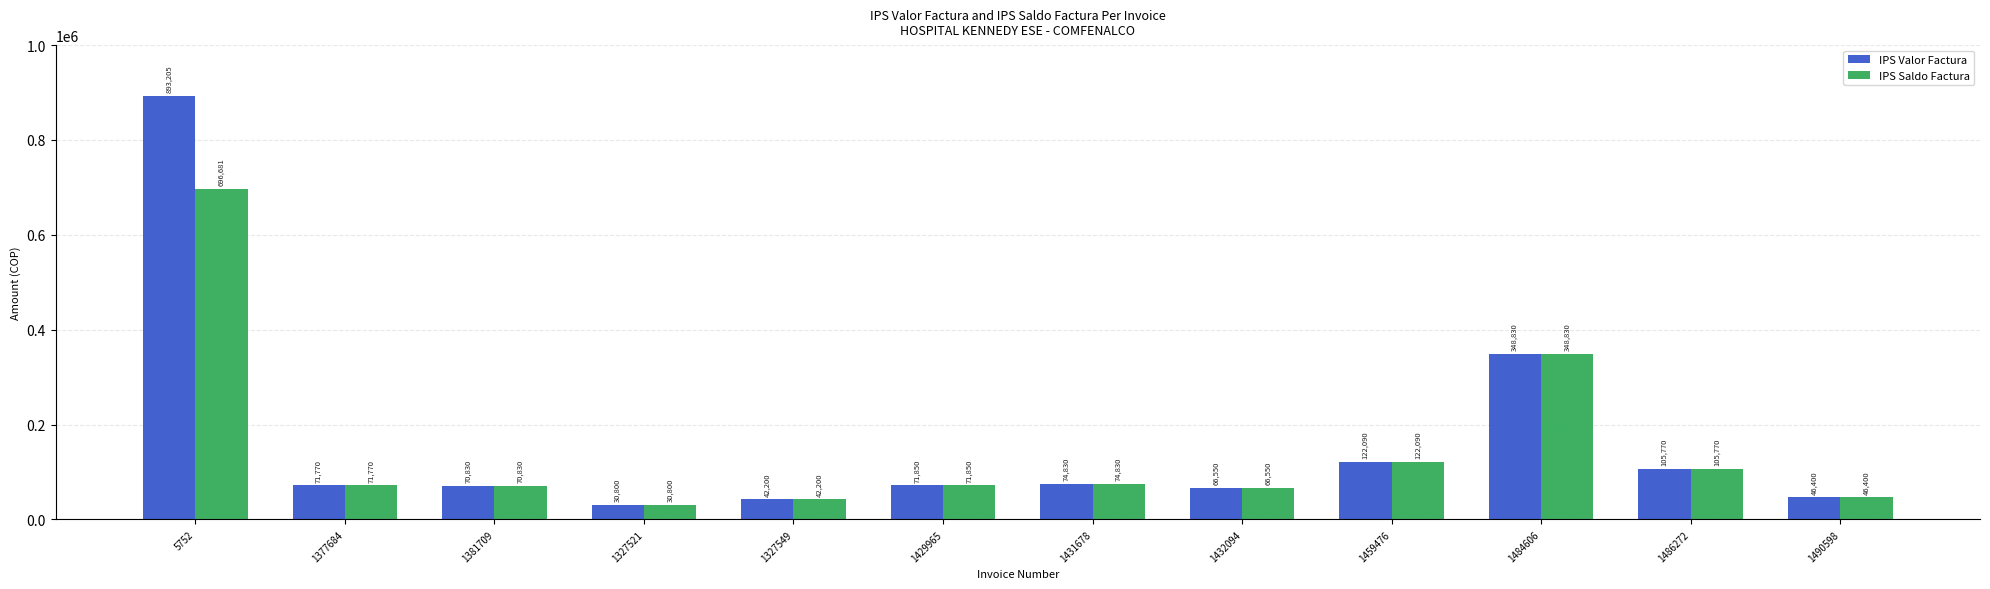

At which category does the chart reach its peak across all series?

5752